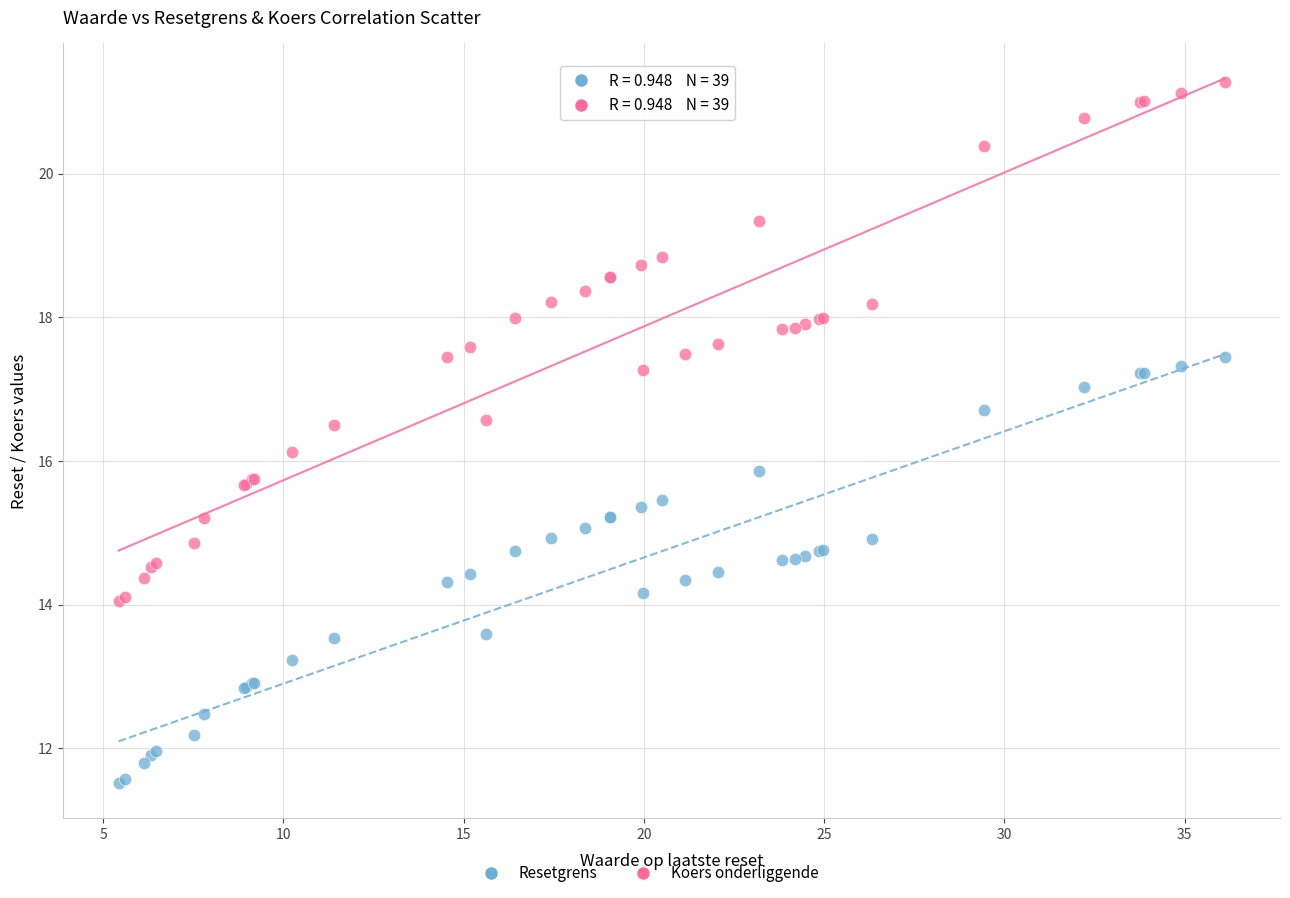

Which series contains the highest Y value?

Koers onderliggende